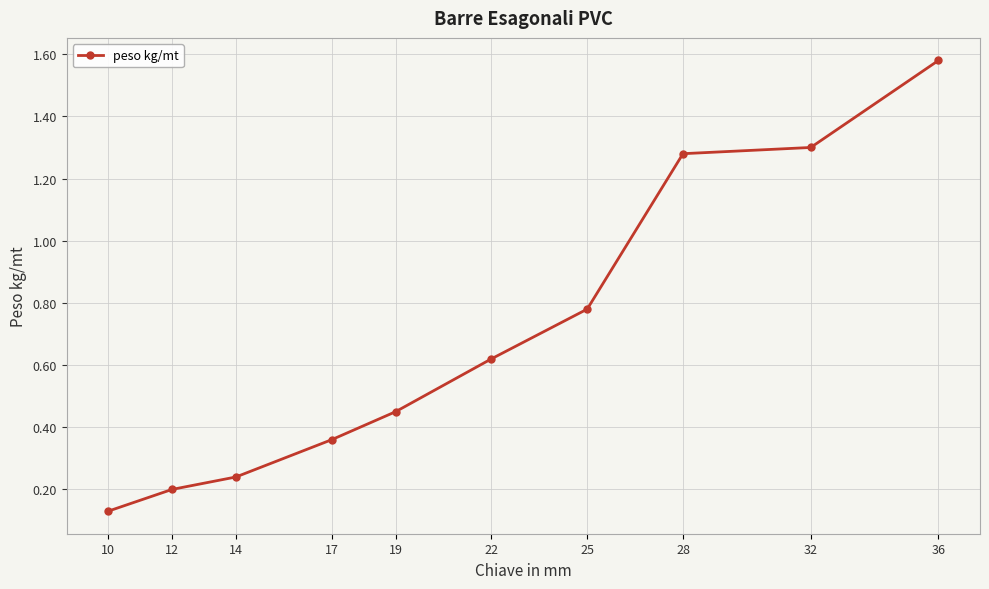

Where is the data nearest to the value 0?

10